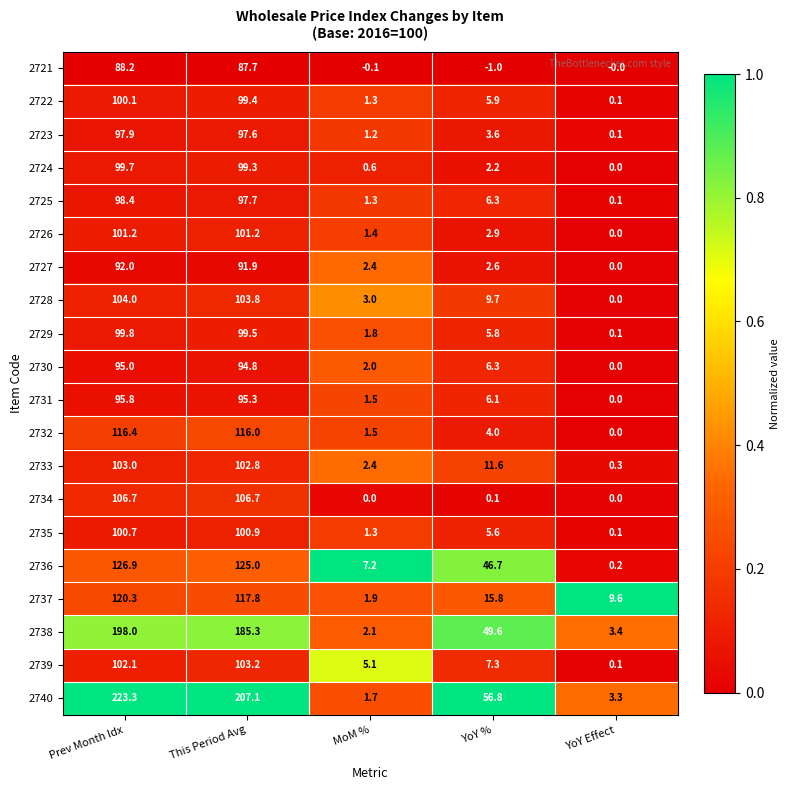

Which series has the widest spread of values?

2740